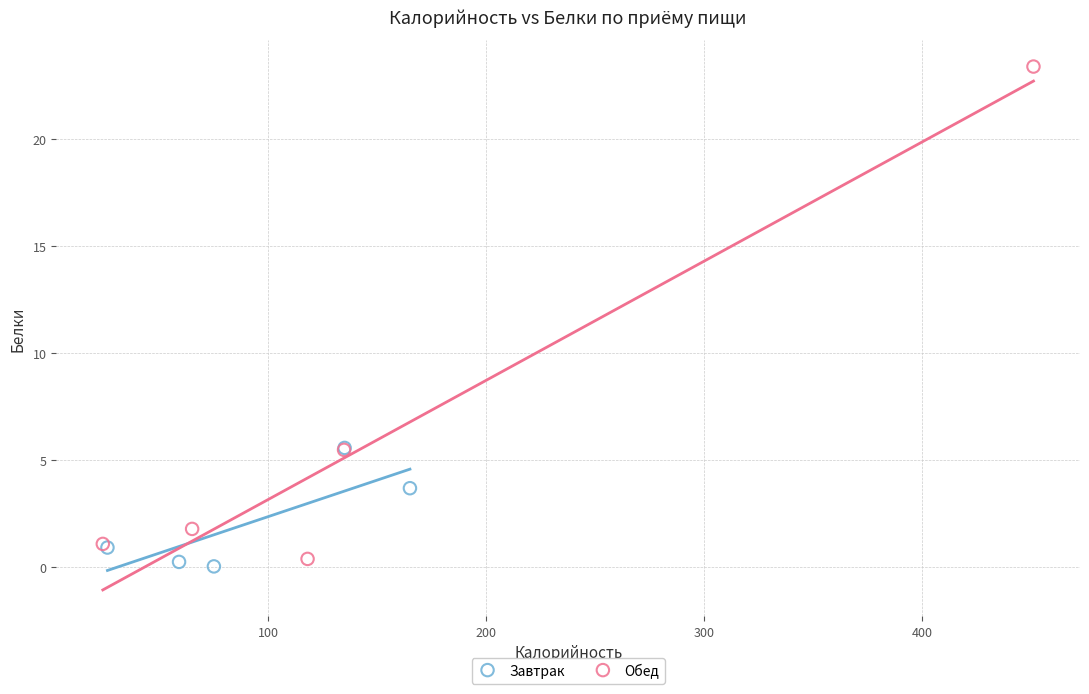

Which series has the widest spread of Y values?

Обед